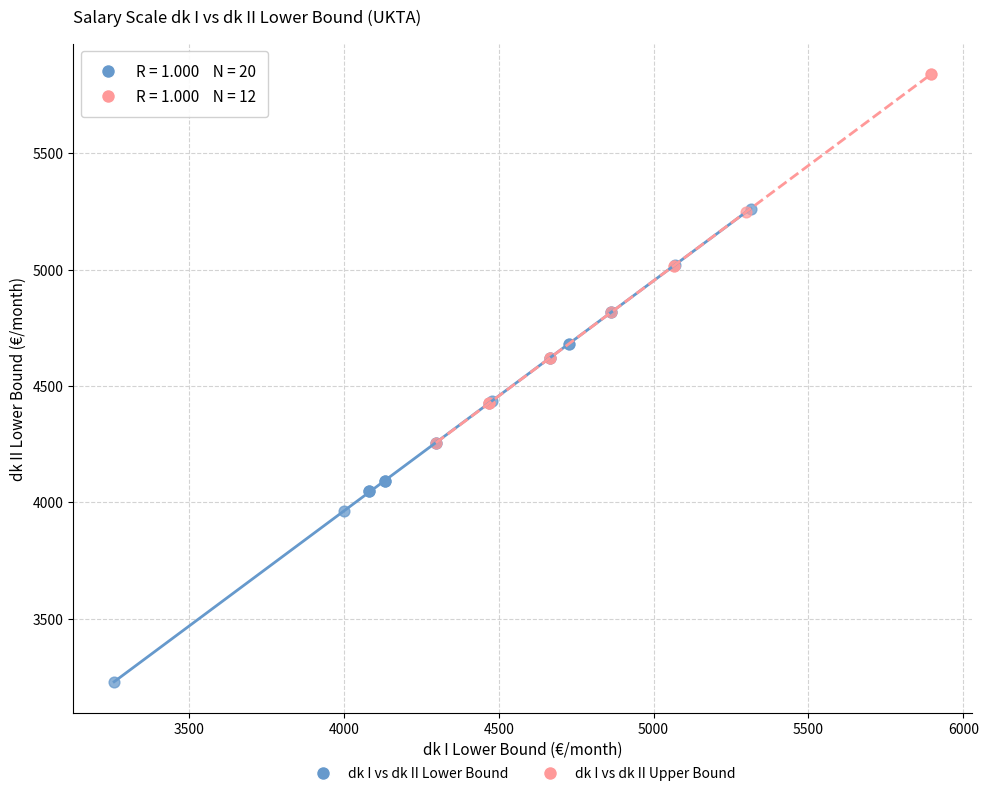

Which series reaches the minimum Y coordinate?

dk I vs dk II Lower Bound